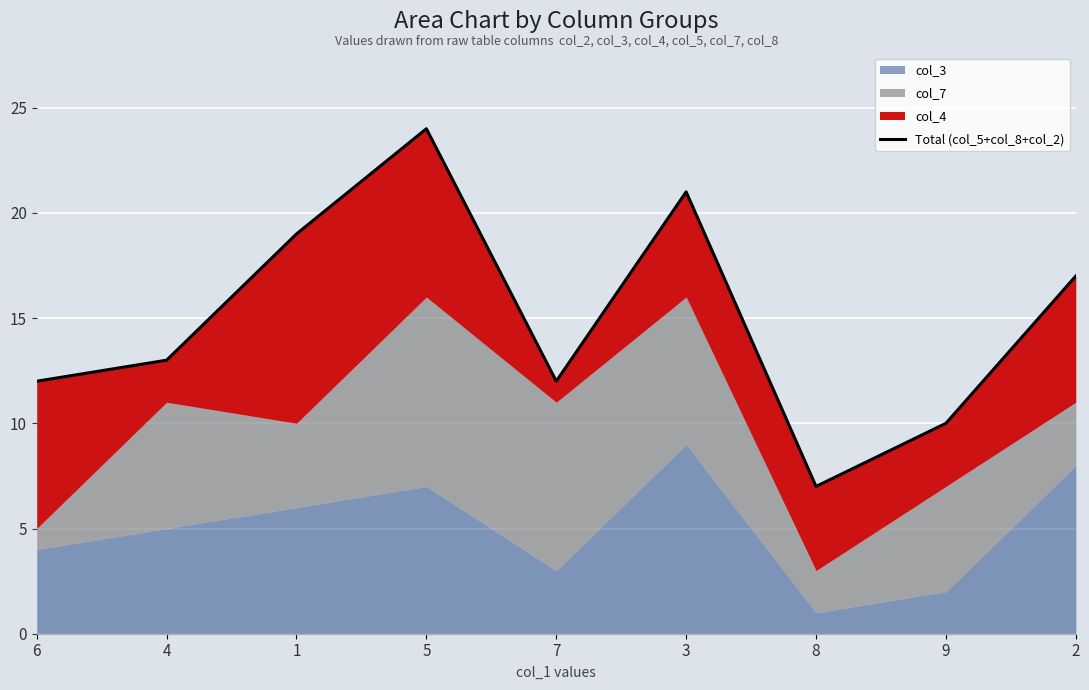

What is the approximate value at 2, to the nearest 5?

15